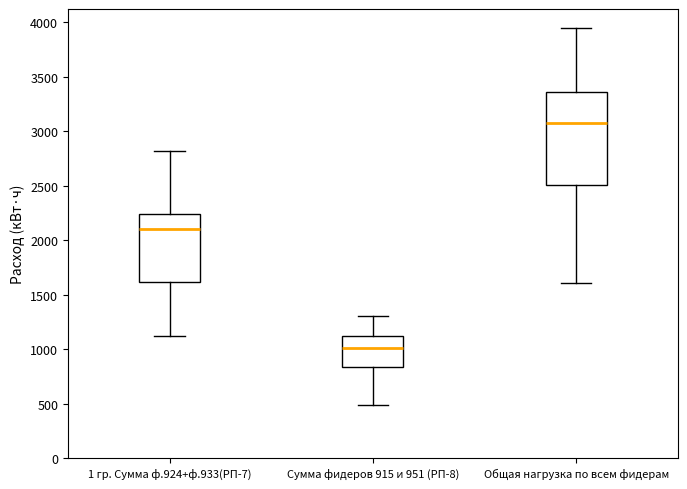

Reading left to right, transcribe this box plot: for each box, give where its median line is, the range the box spans, and where its two whiskers end, as read against the y-axis. The values are not printed on the chart, so give them approximately, as read against the axis.

1 гр. Сумма ф.924+ф.933(РП-7): median 2100, box 1600 to 2250, whiskers 1100 to 2800
Сумма фидеров 915 и 951 (РП-8): median 1000, box 850 to 1100, whiskers 500 to 1300
Общая нагрузка по всем фидерам: median 3100, box 2500 to 3350, whiskers 1600 to 3950